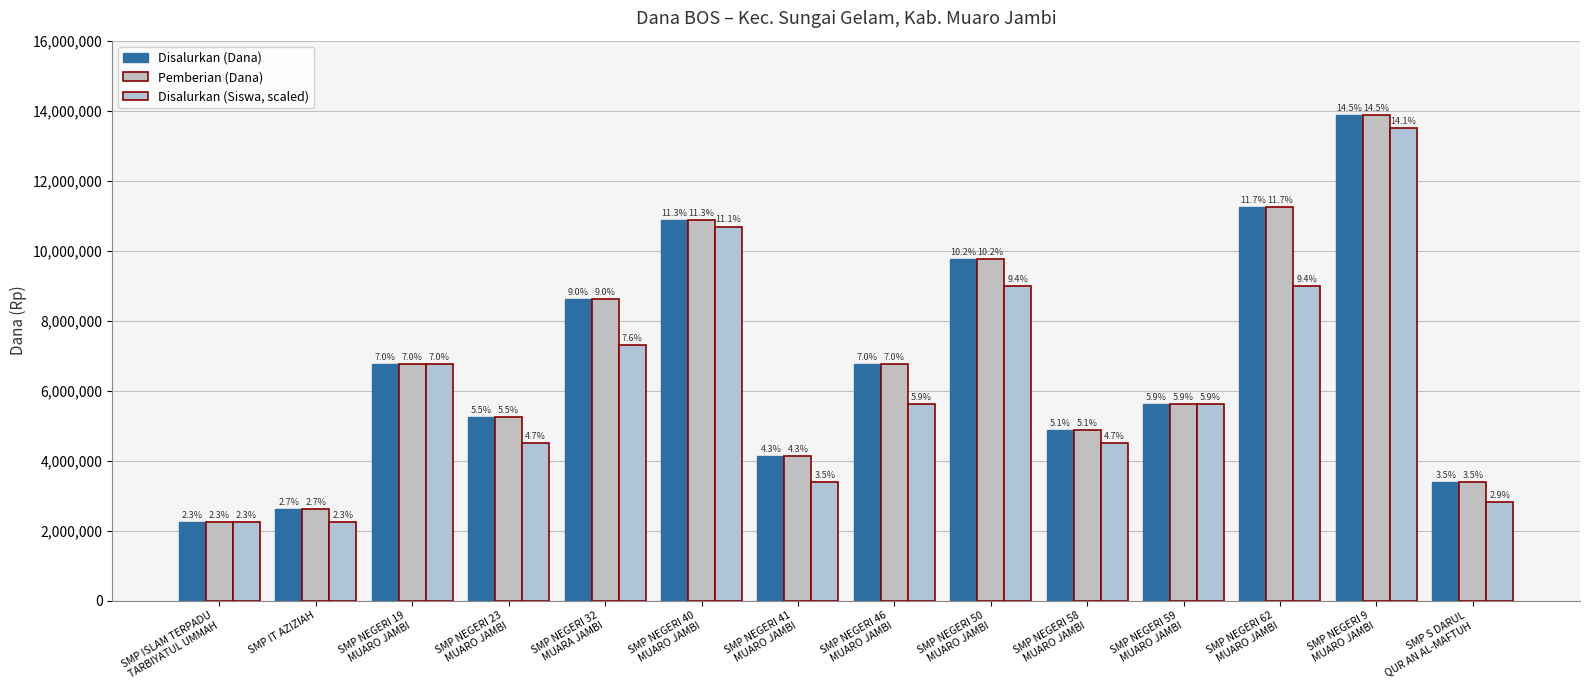

How many bars are there in total?

42